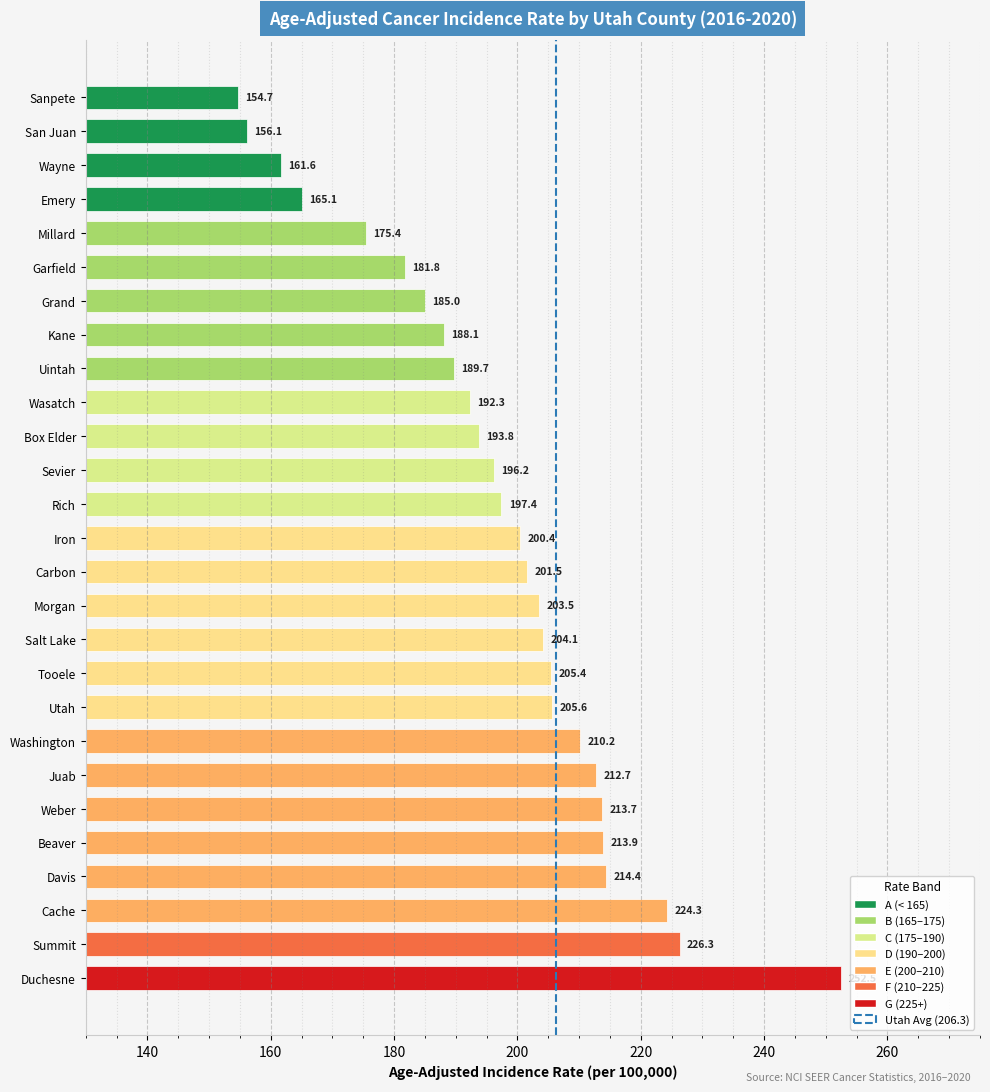

Are the bars horizontal?

Yes